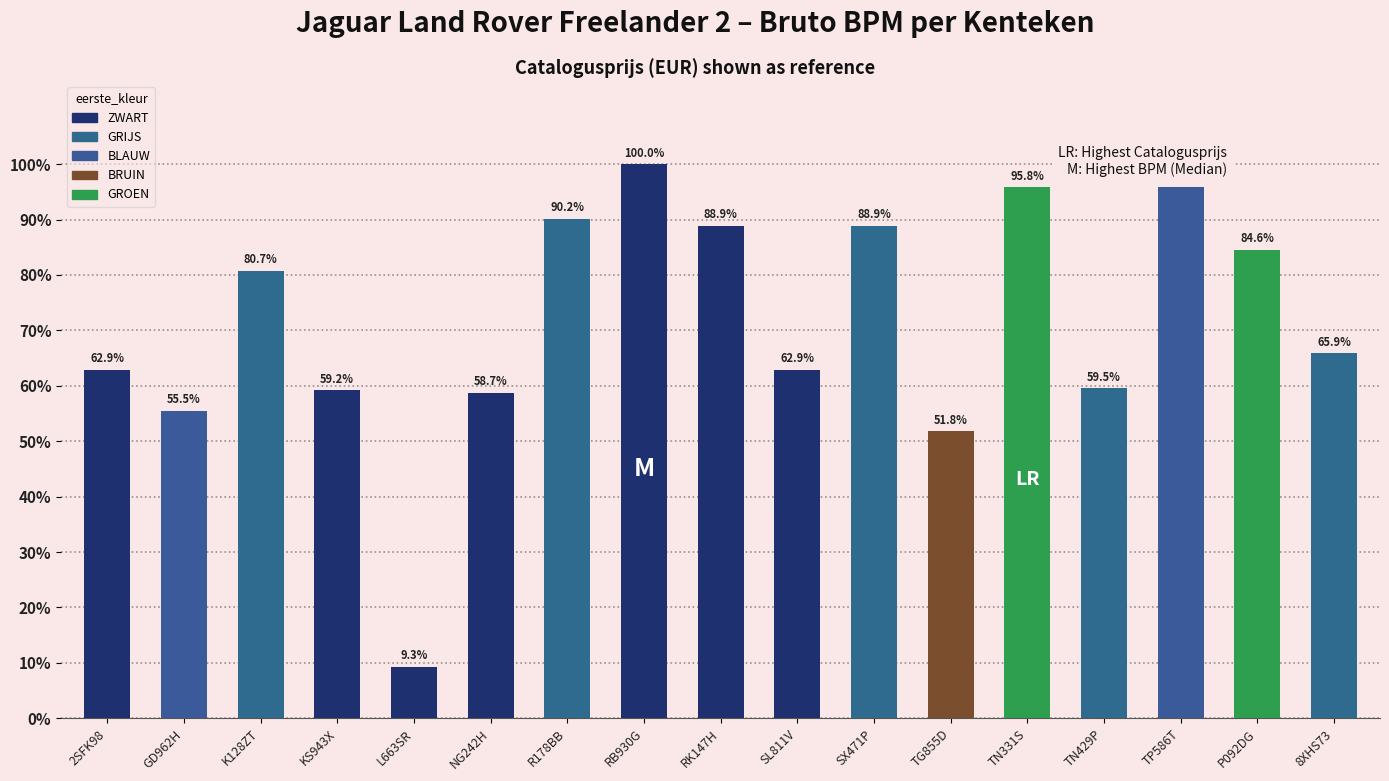

What is the change in value from RK147H to TN331S?

+6.9